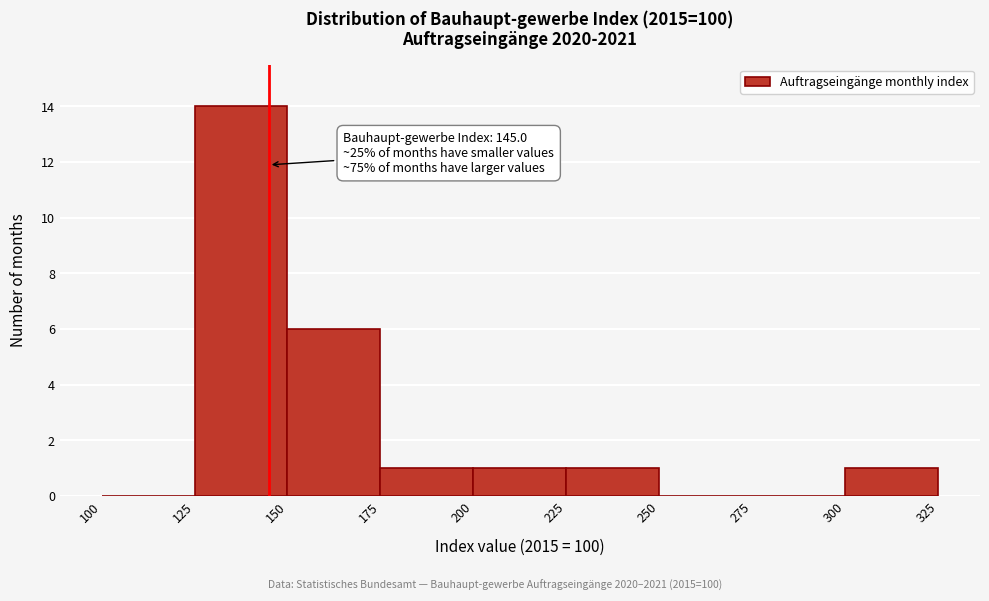

Over which range of the x-axis is the bar tallest?

125 to 150